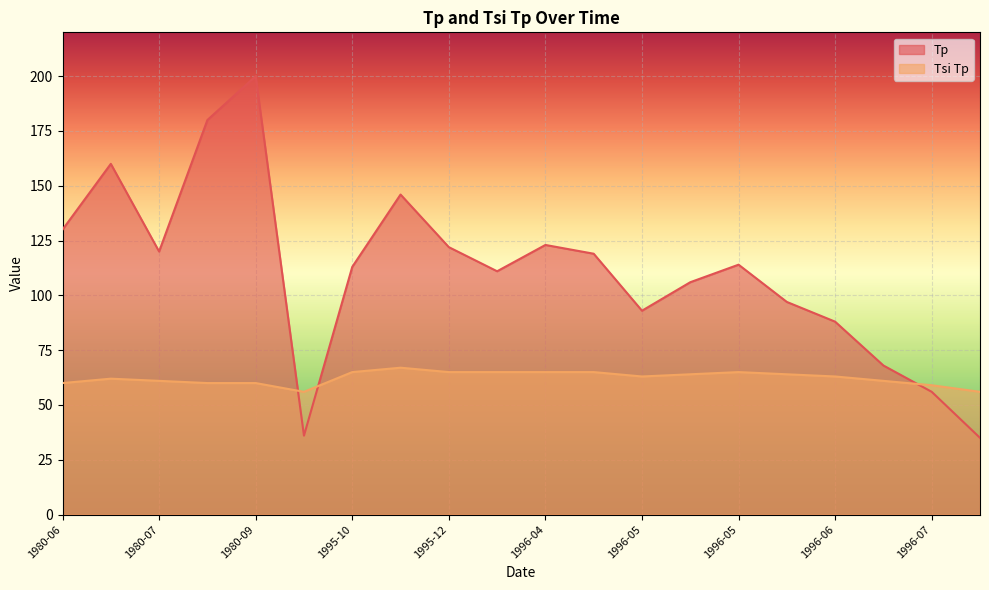

How many lines are shown in the chart?

2